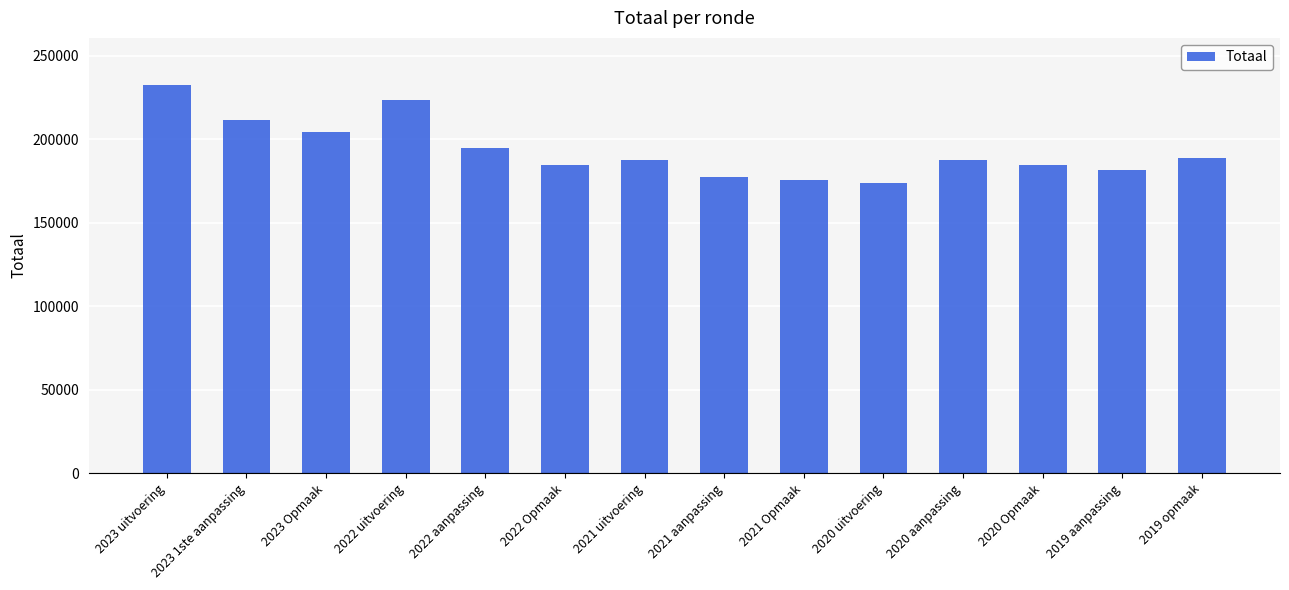

Is it true that the value at 2019 opmaak is 188622?

True